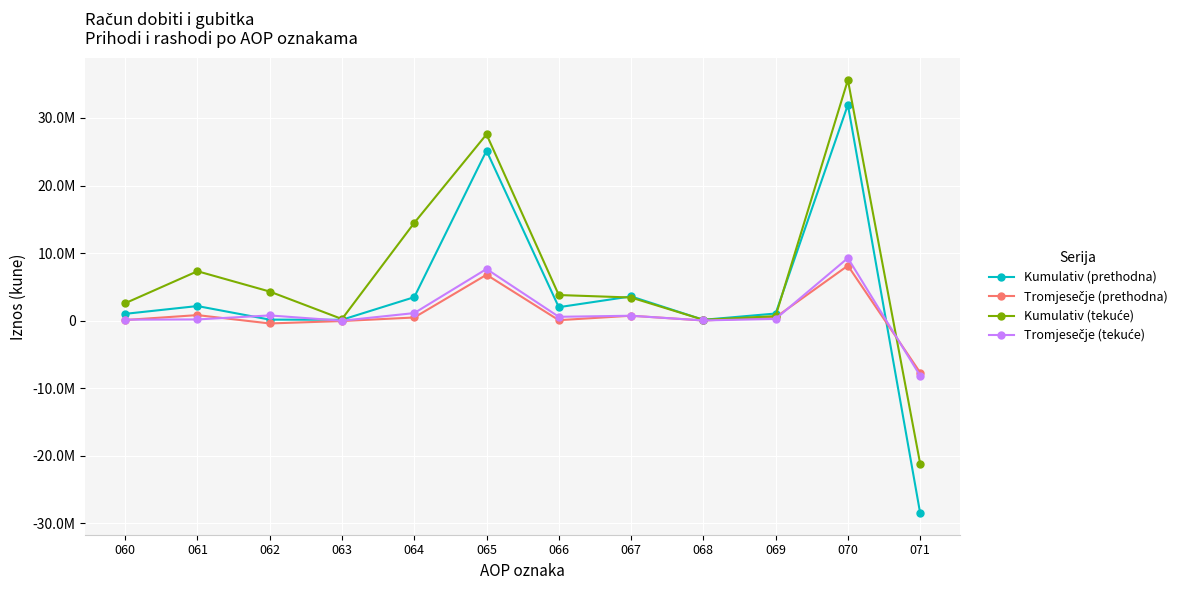

Reading right to left, what are all the values shown in this chart?

Kumulativ (prethodna): -28466069	31948720	1062249	132868	3597293	2001078	25155232	3482651	138190	161677	2167839	1014945
Tromjesečje (prethodna): -7670439	8146611	500627	31672	736531	77747	6800034	476172	-48939	-407558	828437	104232
Kumulativ (tekuće): -21151668	35624430	681380	136891	3432150	3799382	27574627	14472762	248664	4315068	7322235	2586795
Tromjesečje (tekuće): -8145758	9272604	267530	37995	735482	579192	7652405	1126846	649	780739	189602	155856